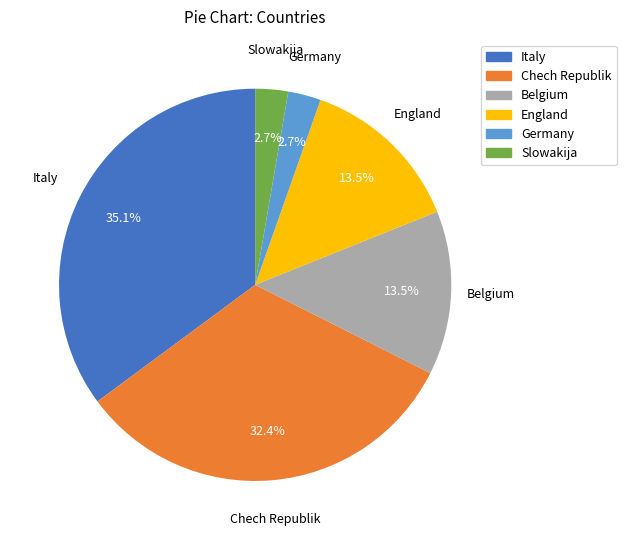

Is it true that Chech Republik is 20% of the pie?

False